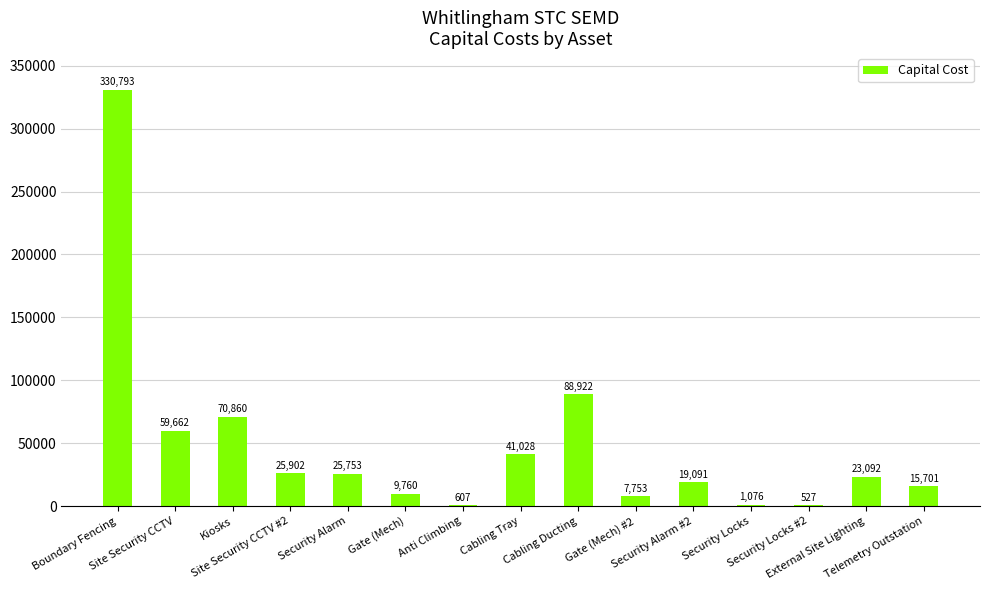

The value at Site Security CCTV #2 is 25902.0. True or false?

True